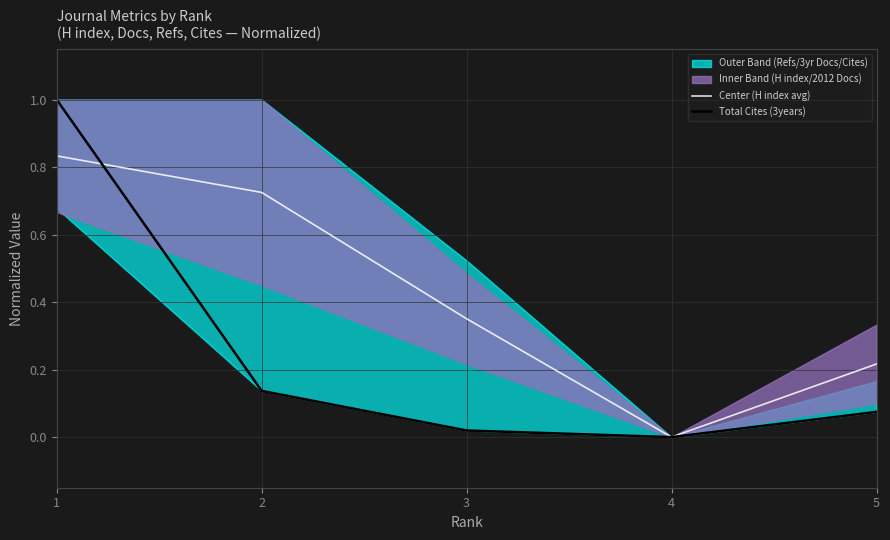

True or false: Total Cites (3years) has a value of 0.0 at 3.

False